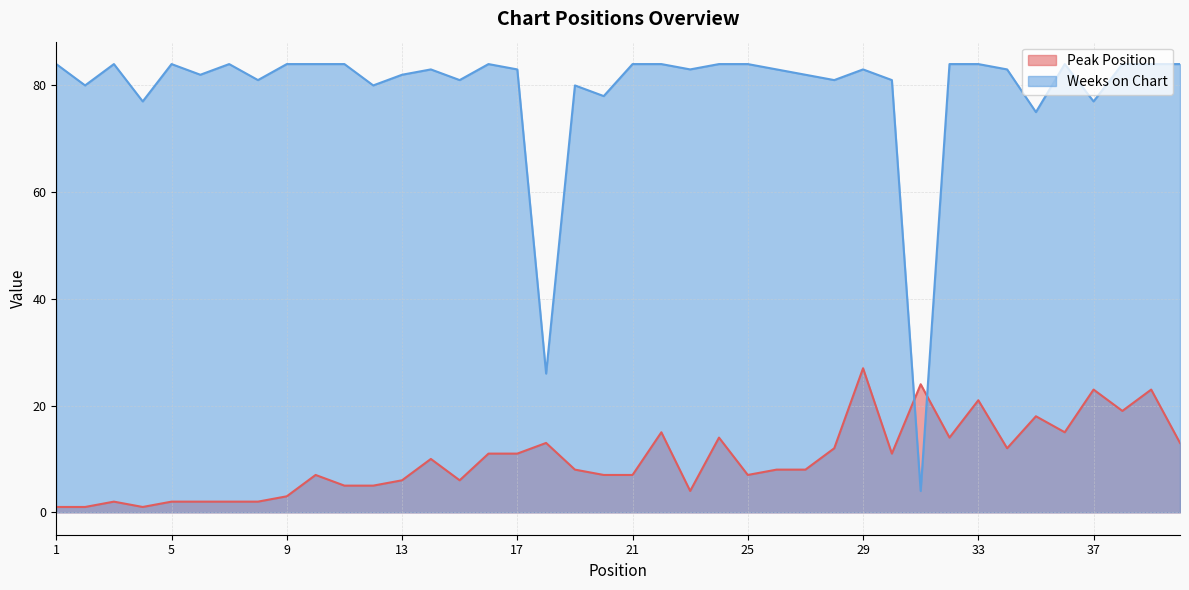

What is the difference between the second highest and minimum values in the Peak Position series?

23